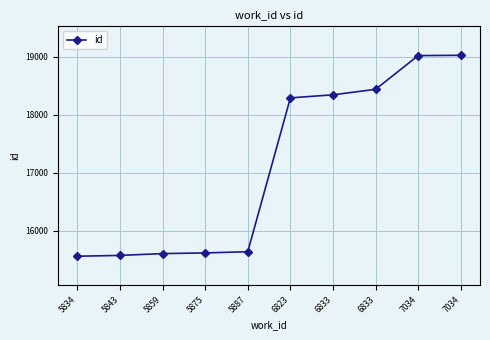

Does the chart display data point markers on the line(s)?

Yes